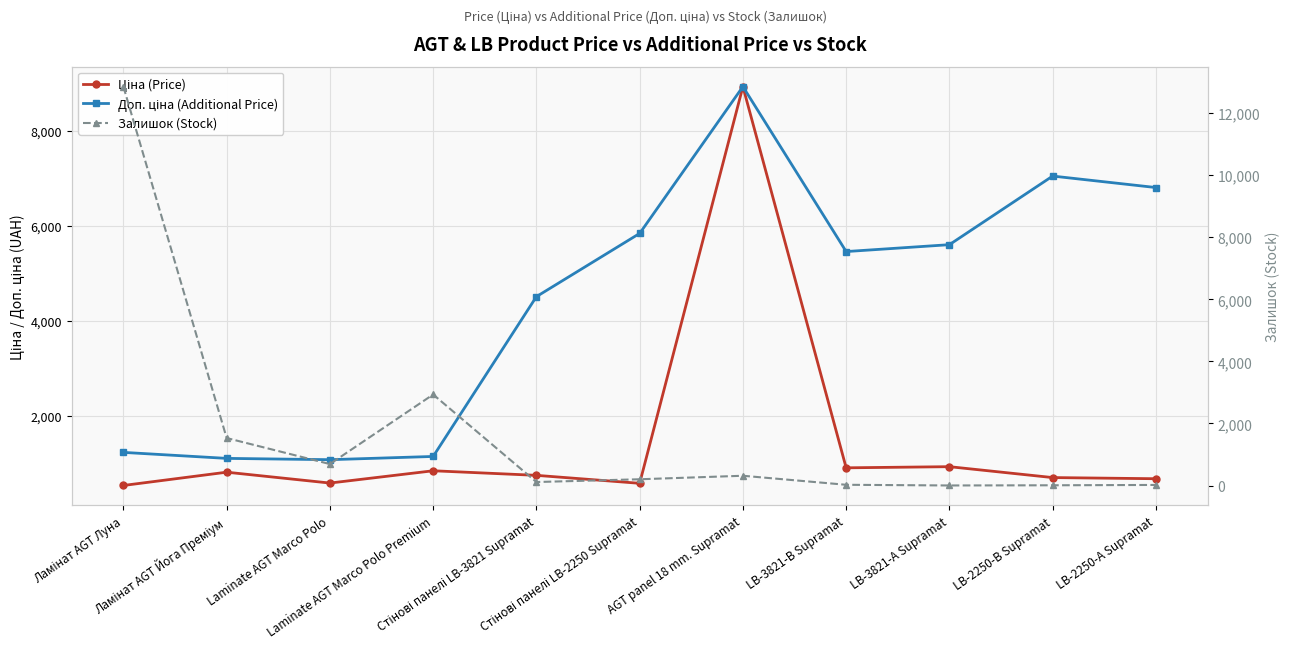

True or false: Доп. ціна (Additional Price) and Залишок (Stock) cross at least once.

True